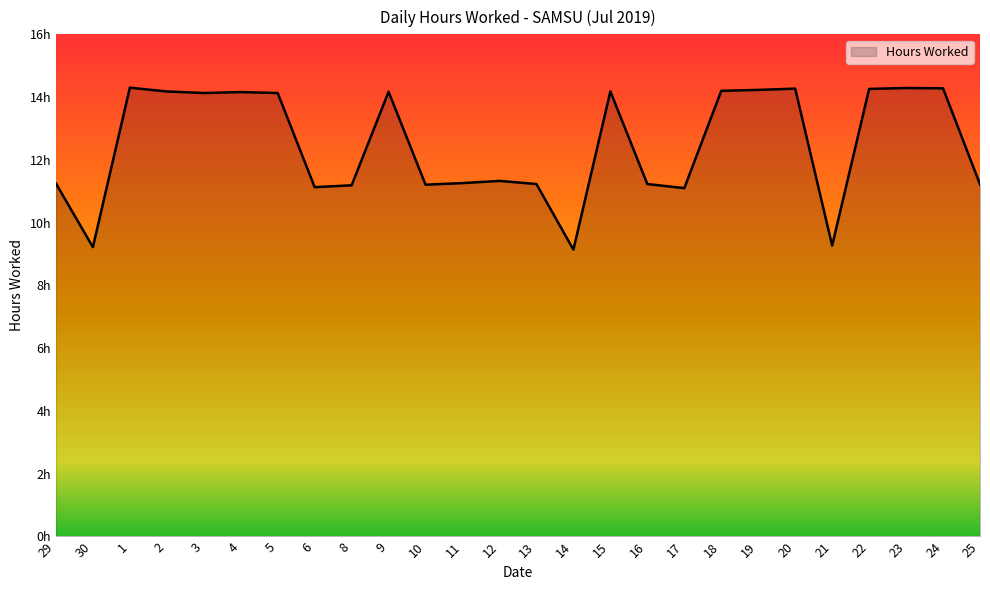

List the labels in order of value, largest first.

1, 23, 24, 20, 22, 19, 18, 2, 15, 9, 4, 3, 5, 12, 11, 29, 13, 16, 25, 10, 8, 6, 17, 21, 30, 14